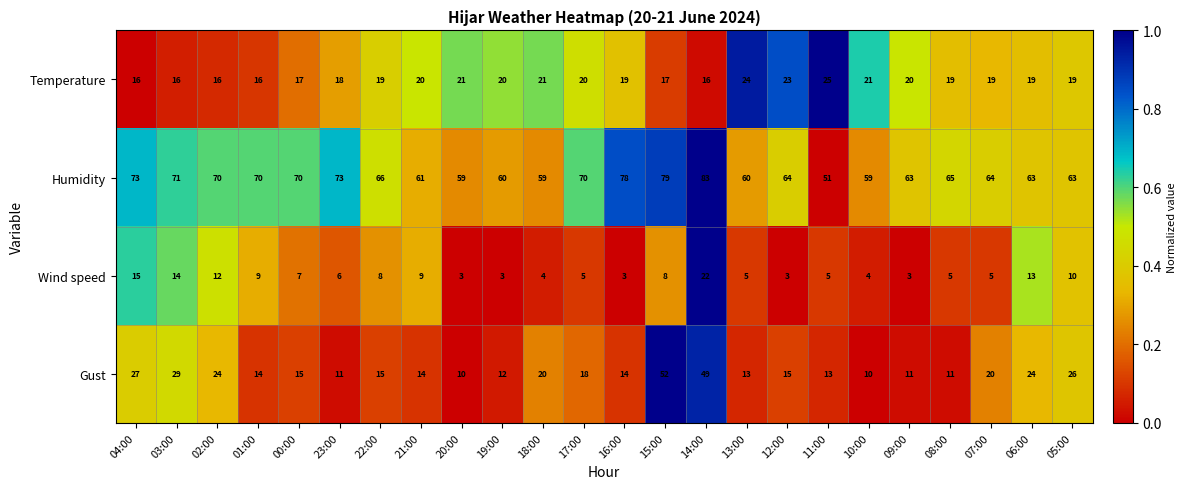

What is the sum of all Wind speed values?

181